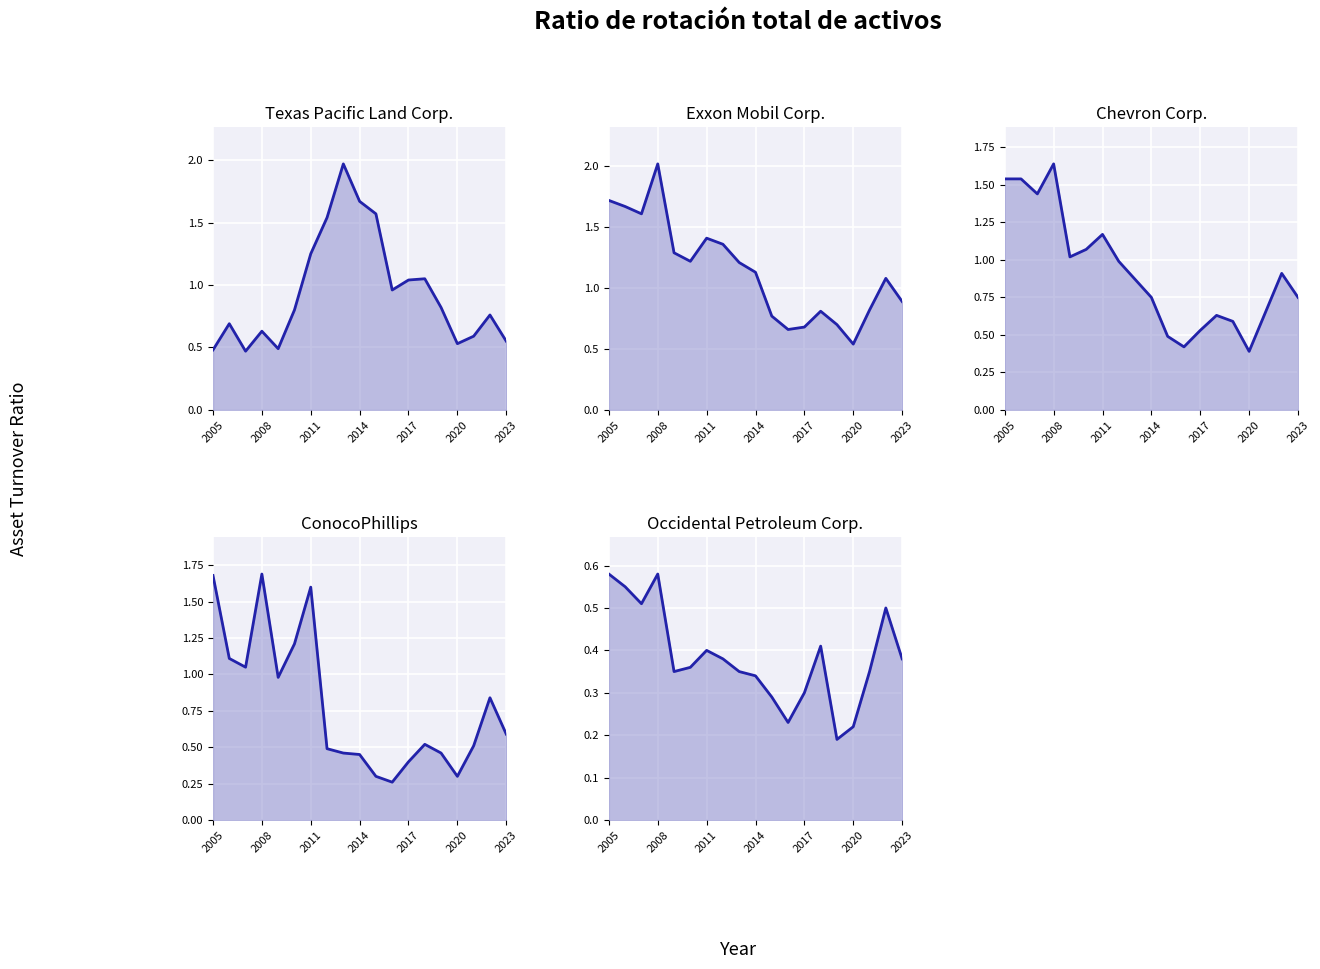

What is the average value of the Chevron Corp._line series?

0.9